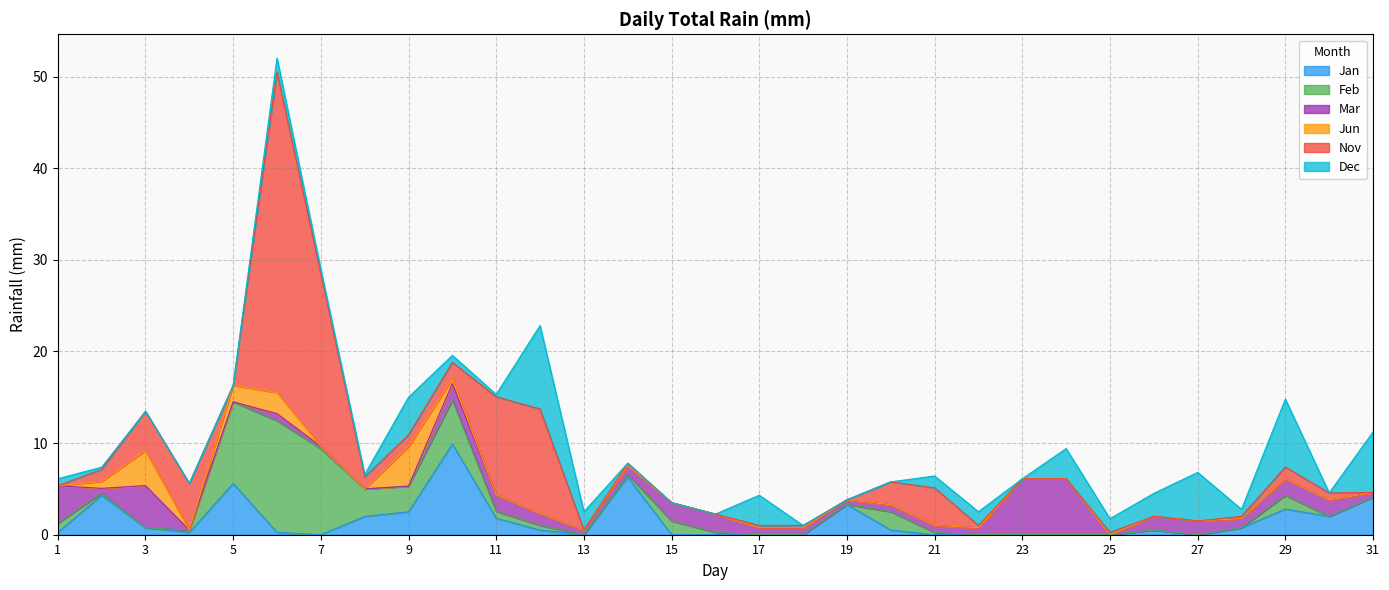

Between 10 and 19, which is larger?

10